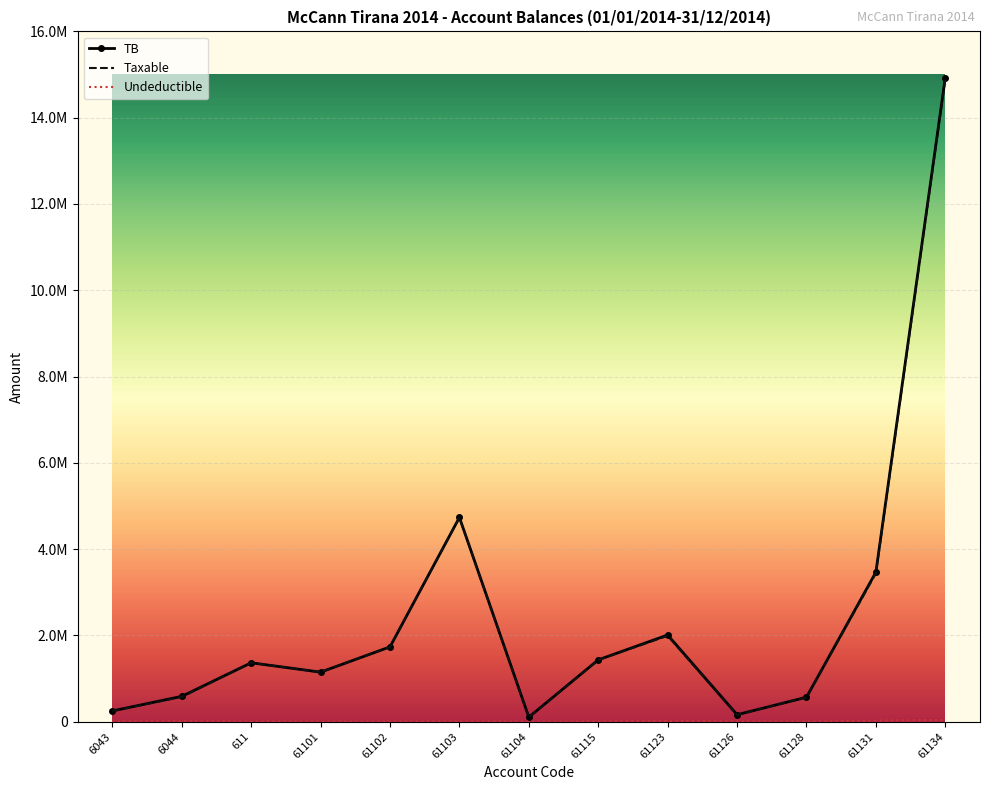

Which category has the highest value in the Undeductible series?

61134